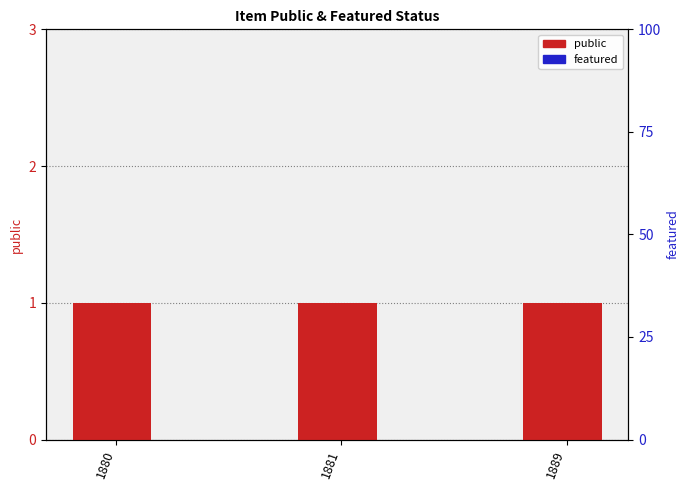

What is the difference between the highest and lowest values at 1880?

1